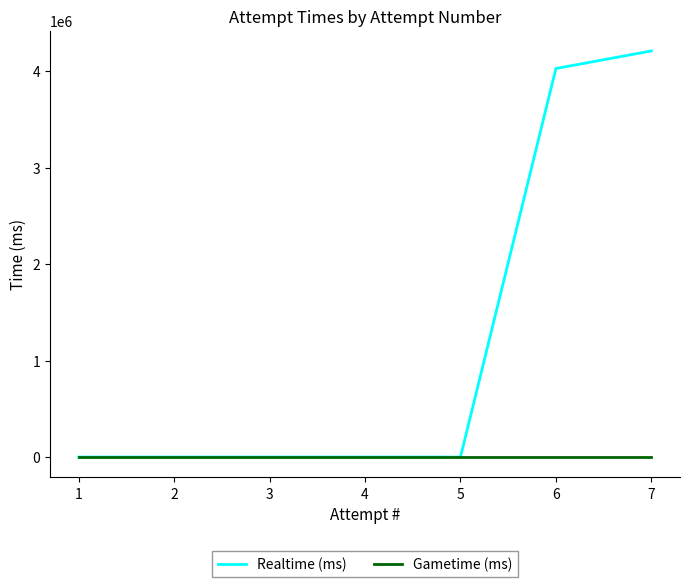

At how many categories does at least one series exceed 2832974?

2